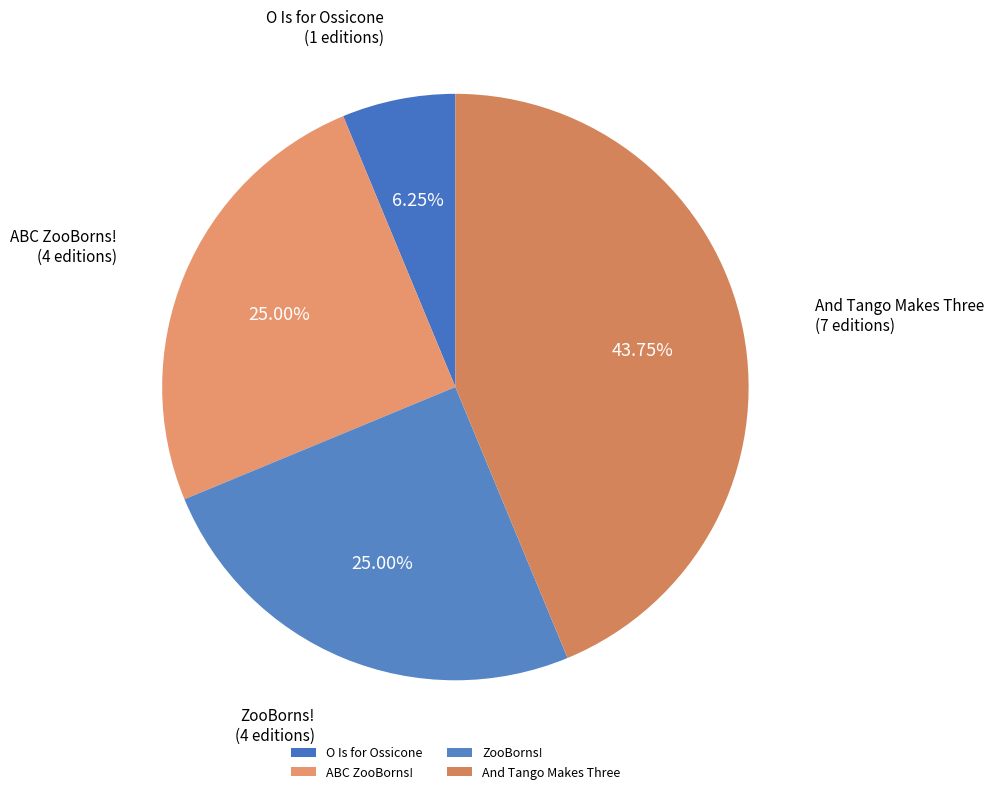

Combined, what portion of the pie is O Is for Ossicone and And Tango Makes Three?

50.0%